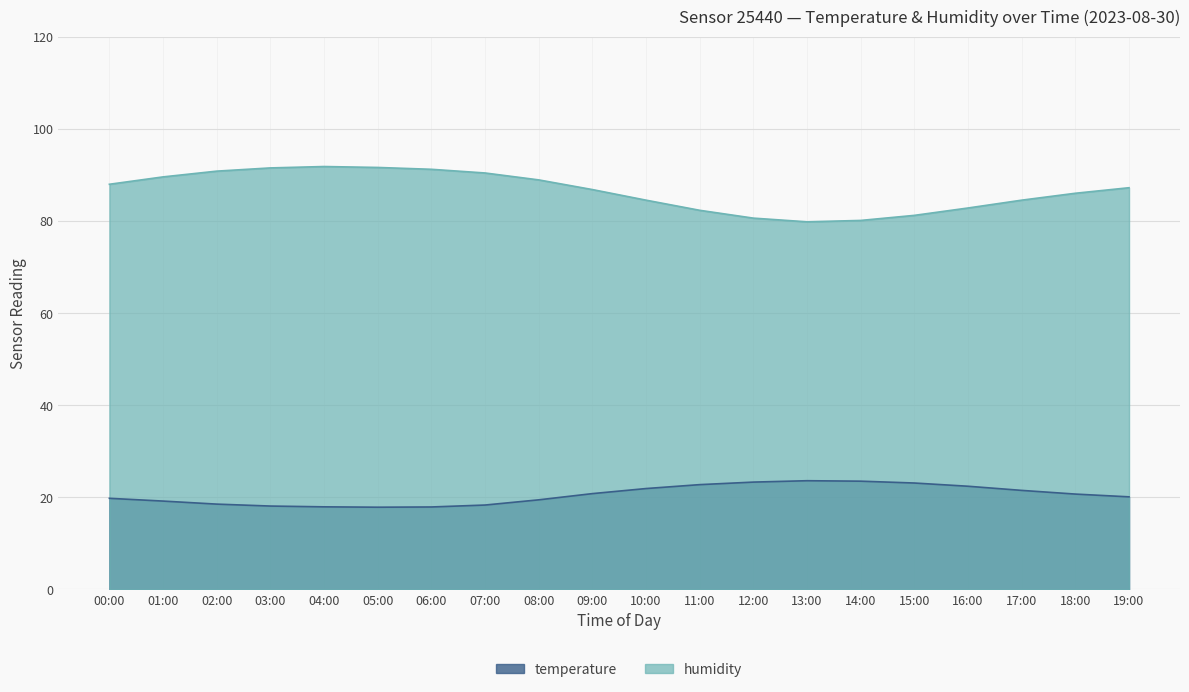

In humidity, how many points are lower than both neighbors (excluding endpoints)?

1